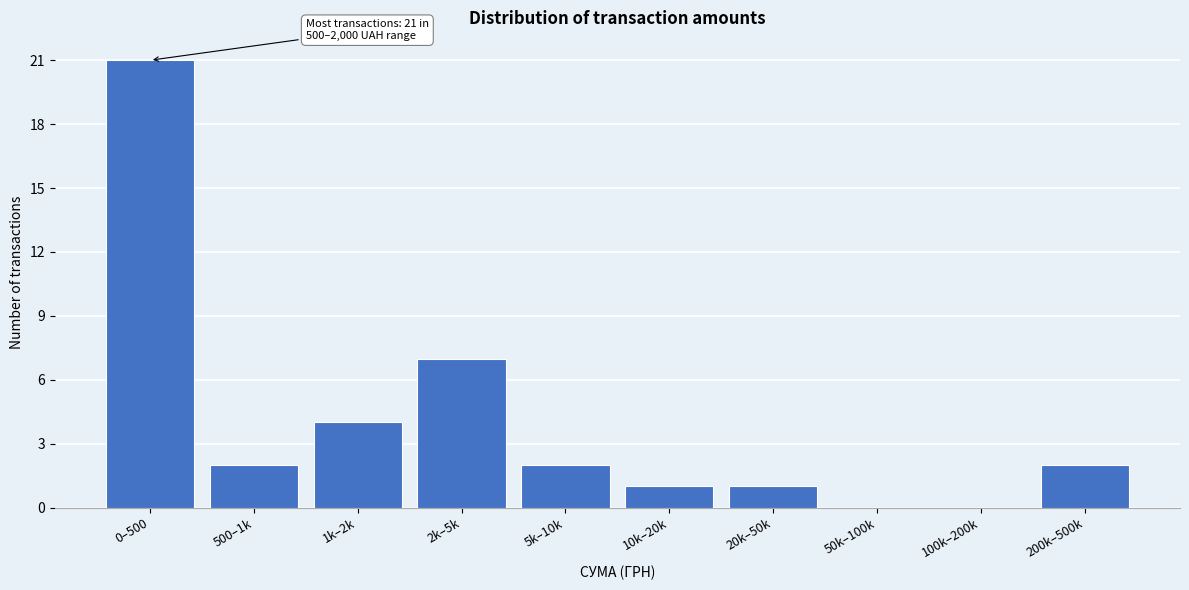

Reading left to right, list all the values displayed in this chart.

0–500=21	500–1k=2	1k–2k=4	2k–5k=7	5k–10k=2	10k–20k=1	20k–50k=1	50k–100k=0	100k–200k=0	200k–500k=2